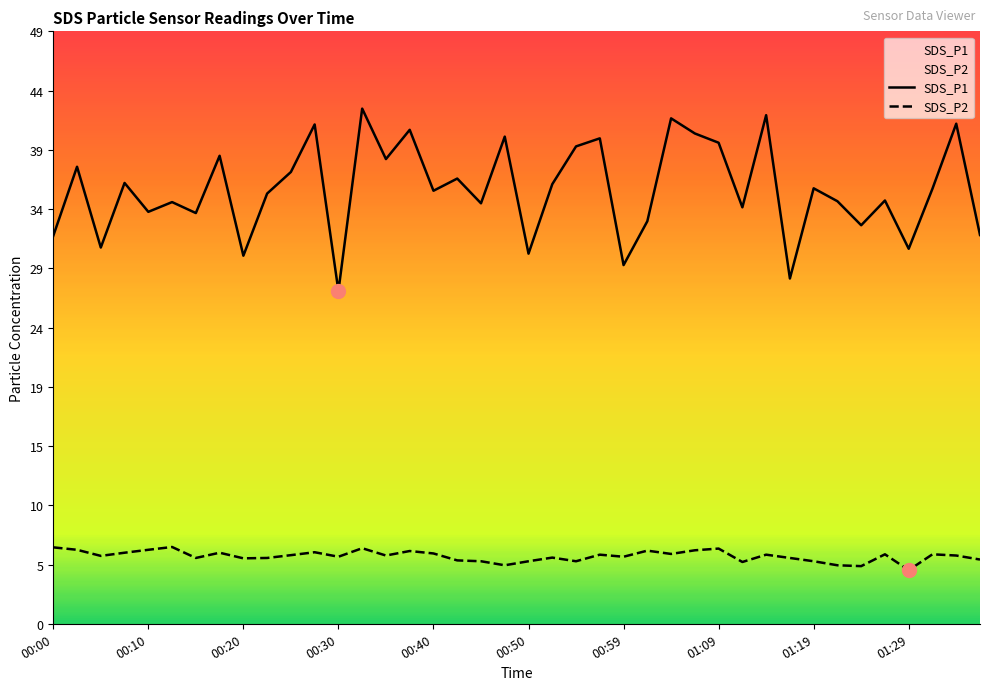

How many lines are shown in the chart?

2